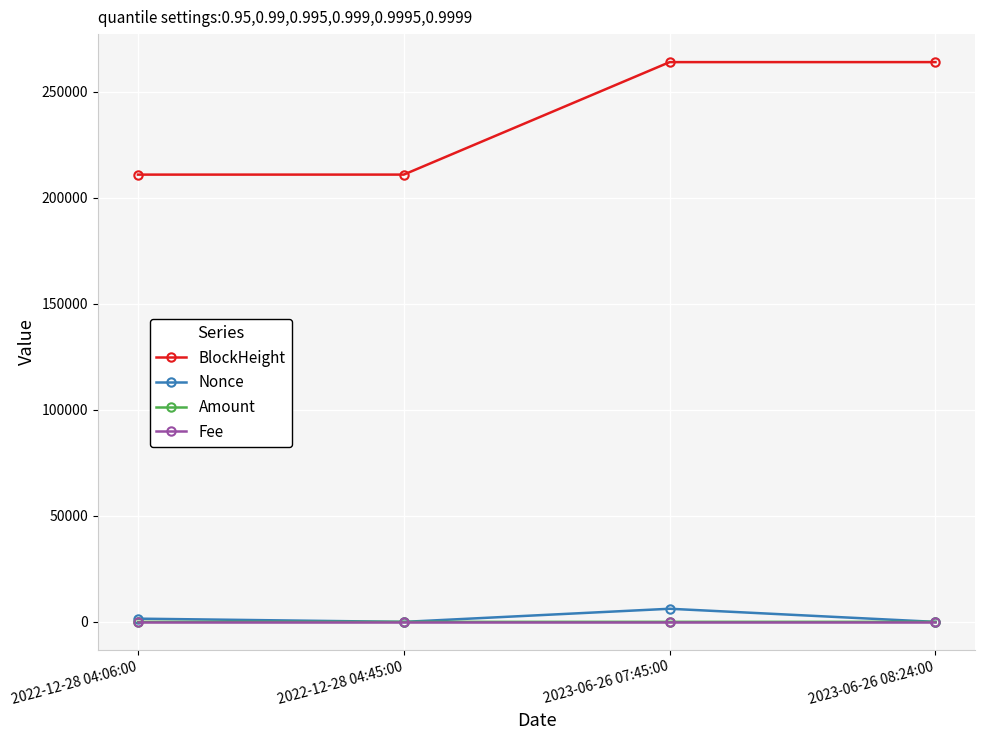

What is the difference between the BlockHeight values at 2022-12-28 04:06:00 and 2022-12-28 04:45:00?

9.0